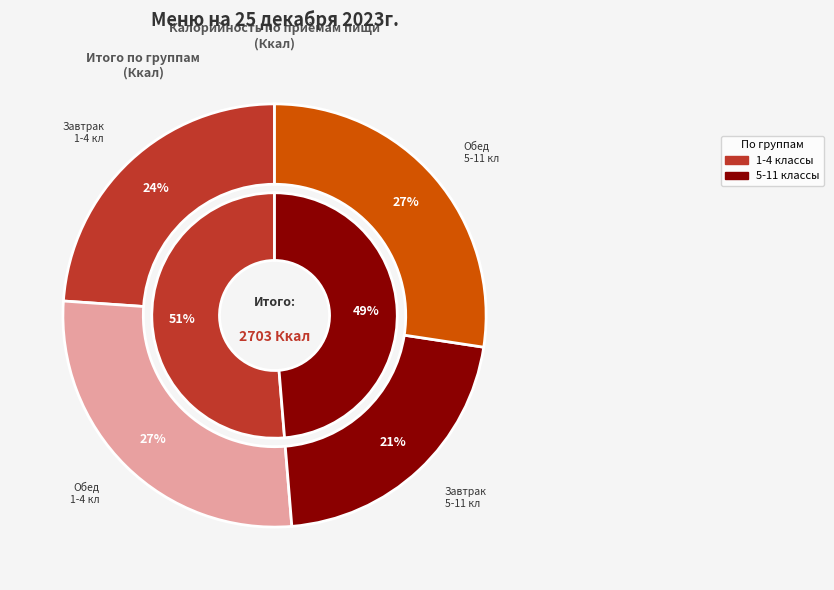

Which slice is the smallest?

Завтрак (ОВЗ) 5-11 классы